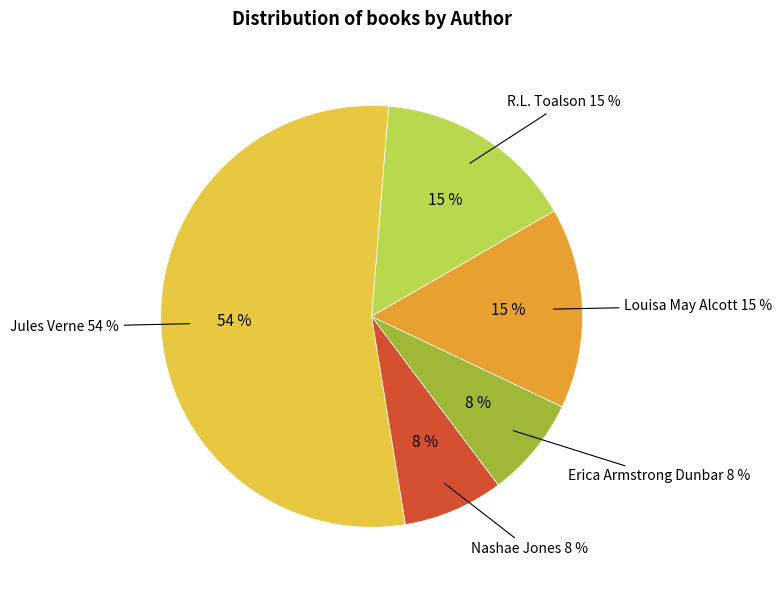

To the nearest percent, what is the combined percentage of Nashae Jones and Jules Verne?

62%